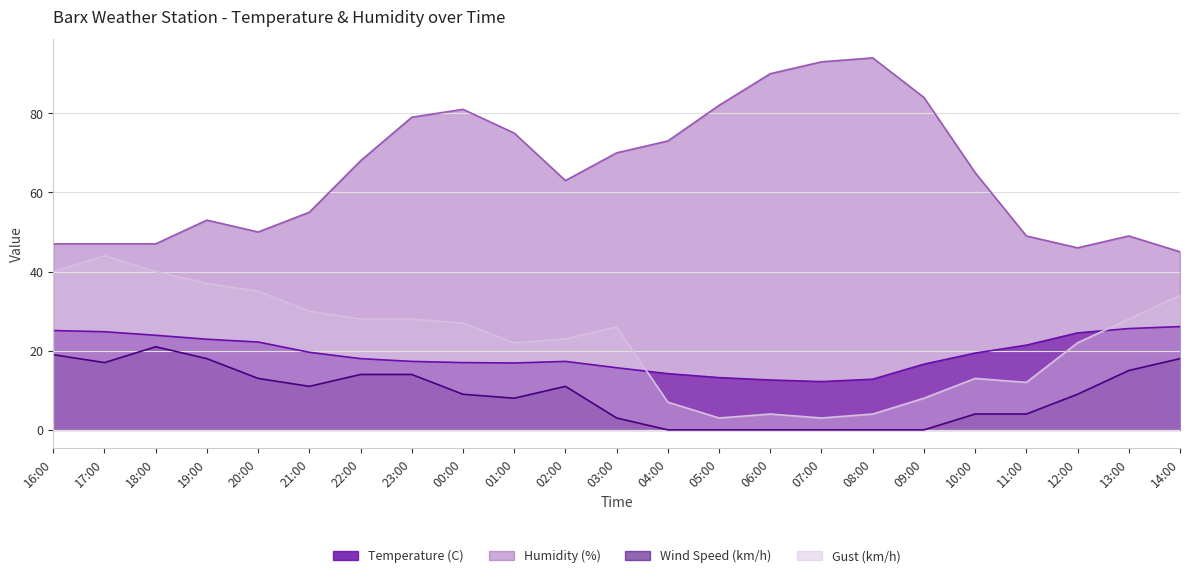

Reading right to left, extract all data points from this chart.

Temperature (C): 14:00=26.1	13:00=25.6	12:00=24.5	11:00=21.4	10:00=19.4	09:00=16.6	08:00=12.8	07:00=12.2	06:00=12.6	05:00=13.2	04:00=14.2	03:00=15.7	02:00=17.3	01:00=16.9	00:00=17.0	23:00=17.3	22:00=18.0	21:00=19.6	20:00=22.2	19:00=22.9	18:00=23.9	17:00=24.8	16:00=25.1
Humidity (%): 14:00=45.0	13:00=49.0	12:00=46.0	11:00=49.0	10:00=65.0	09:00=84.0	08:00=94.0	07:00=93.0	06:00=90.0	05:00=82.0	04:00=73.0	03:00=70.0	02:00=63.0	01:00=75.0	00:00=81.0	23:00=79.0	22:00=68.0	21:00=55.0	20:00=50.0	19:00=53.0	18:00=47.0	17:00=47.0	16:00=47.0
Wind Speed (km/h): 14:00=18.0	13:00=15.0	12:00=9.0	11:00=4.0	10:00=4.0	09:00=0.0	08:00=0.0	07:00=0.0	06:00=0.0	05:00=0.0	04:00=0.0	03:00=3.0	02:00=11.0	01:00=8.0	00:00=9.0	23:00=14.0	22:00=14.0	21:00=11.0	20:00=13.0	19:00=18.0	18:00=21.0	17:00=17.0	16:00=19.0
Gust (km/h): 14:00=34.0	13:00=28.0	12:00=22.0	11:00=12.0	10:00=13.0	09:00=8.0	08:00=4.0	07:00=3.0	06:00=4.0	05:00=3.0	04:00=7.0	03:00=26.0	02:00=23.0	01:00=22.0	00:00=27.0	23:00=28.0	22:00=28.0	21:00=30.0	20:00=35.0	19:00=37.0	18:00=40.0	17:00=44.0	16:00=40.0